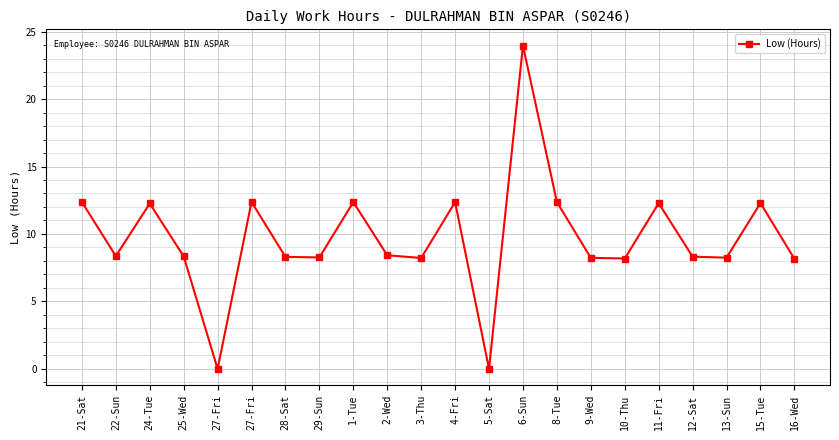

Does the chart have visible grid lines?

Yes